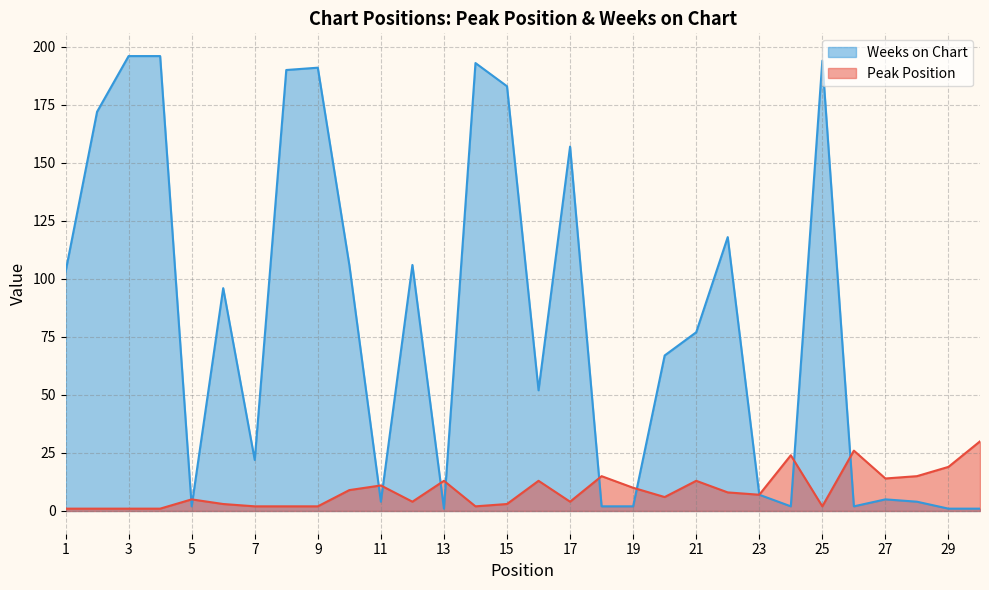

Rank the categories by Peak Position value from highest to lowest.

30, 26, 24, 29, 18, 28, 27, 13, 16, 21, 11, 19, 10, 22, 23, 20, 5, 12, 17, 6, 15, 7, 8, 9, 14, 25, 1, 2, 3, 4